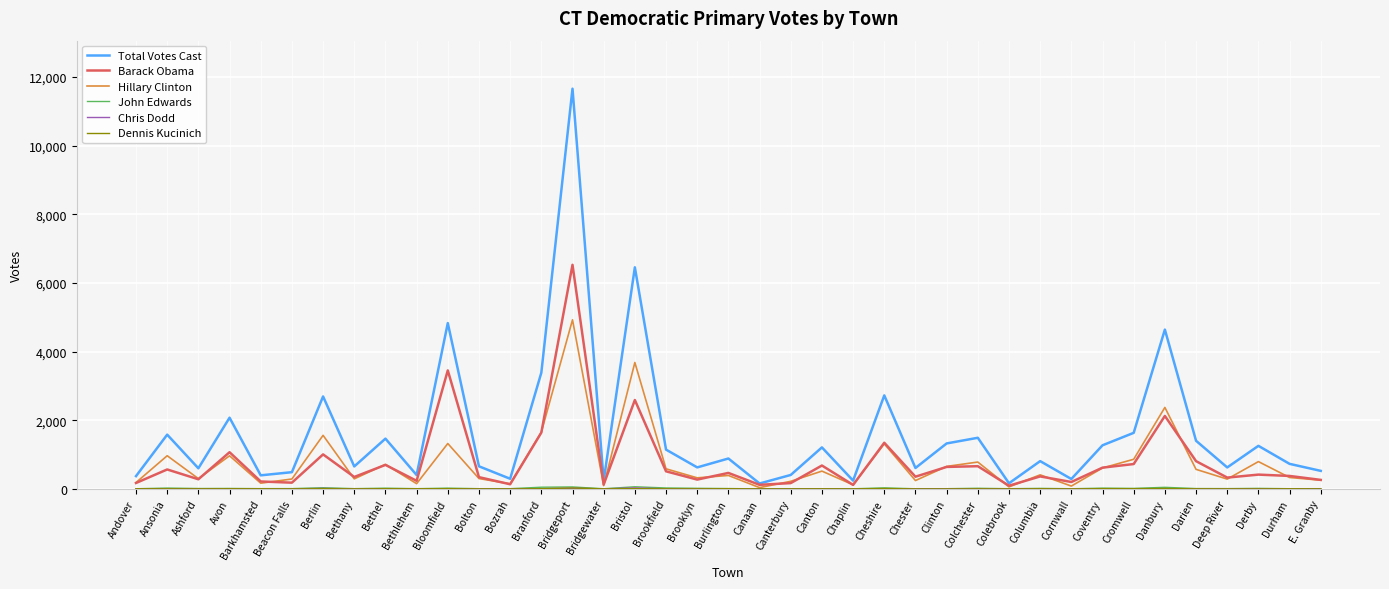

Between Ansonia and Canaan, which series saw the biggest shift?

Total Votes Cast